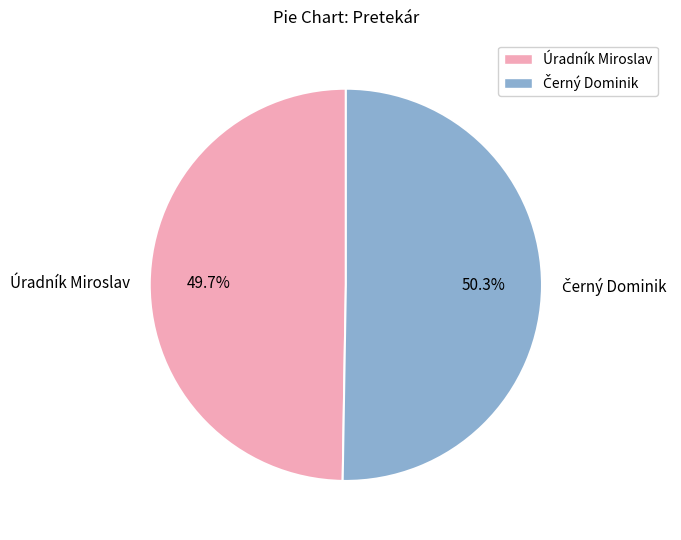

Is there a majority slice in this chart?

Yes